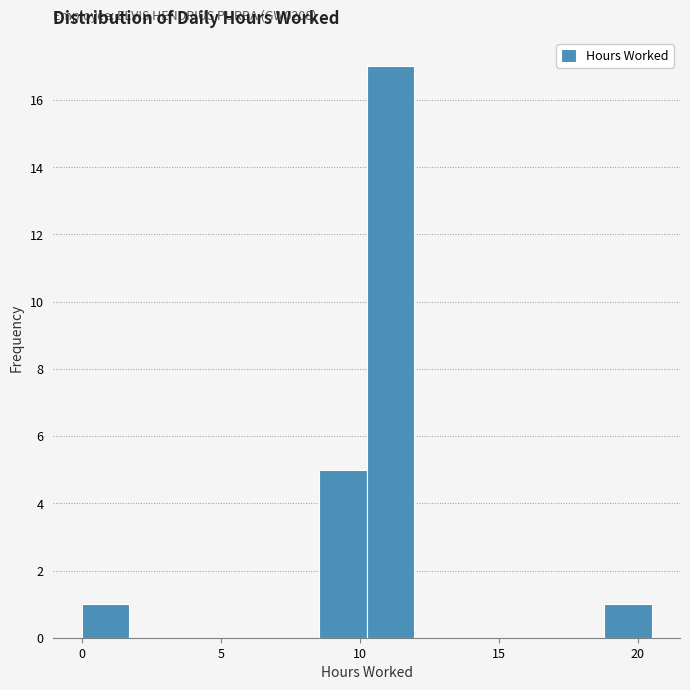

Read against the x-axis, roughly where is the centre of the tallest bar?

11.0